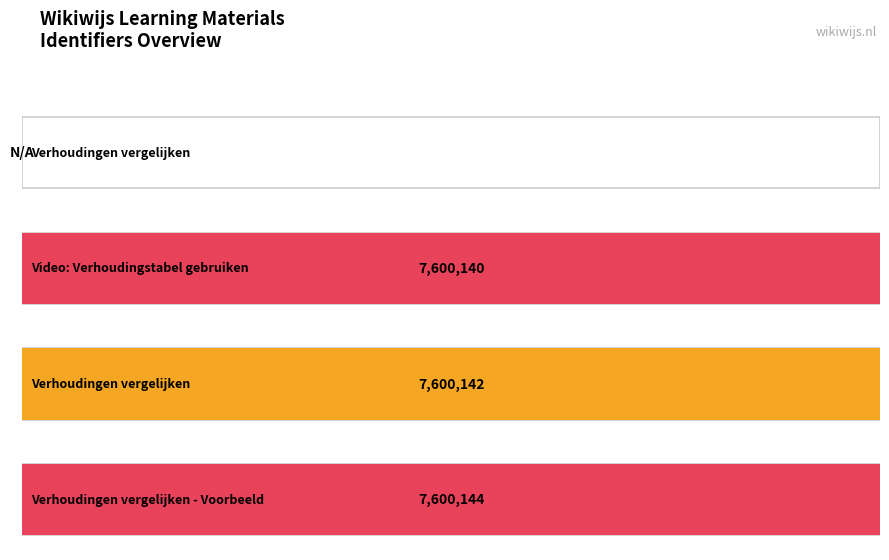

List the labels in order of value, largest first.

Verhoudingen vergelijken - Voorbeeld, Verhoudingen vergelijken, Video: Verhoudingstabel gebruiken, Verhoudingen vergelijken